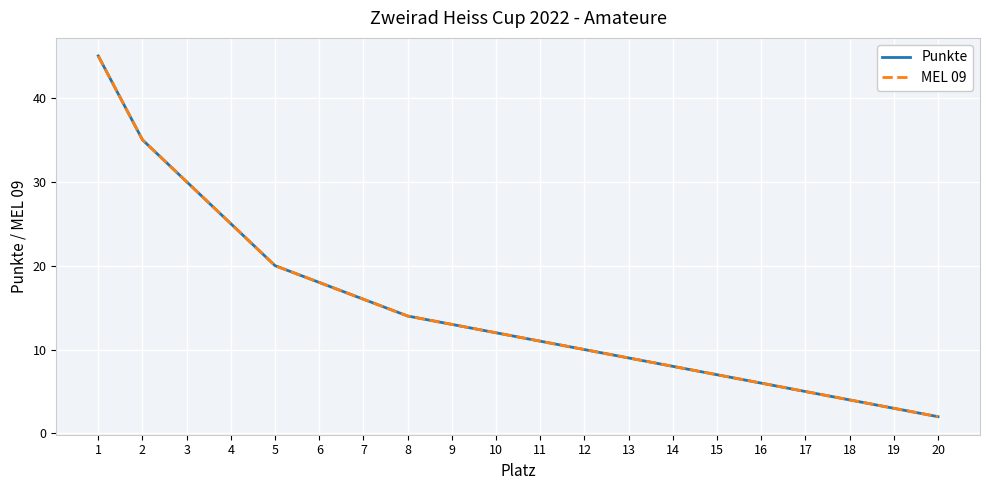

Is this an area chart (filled region under the line)?

No